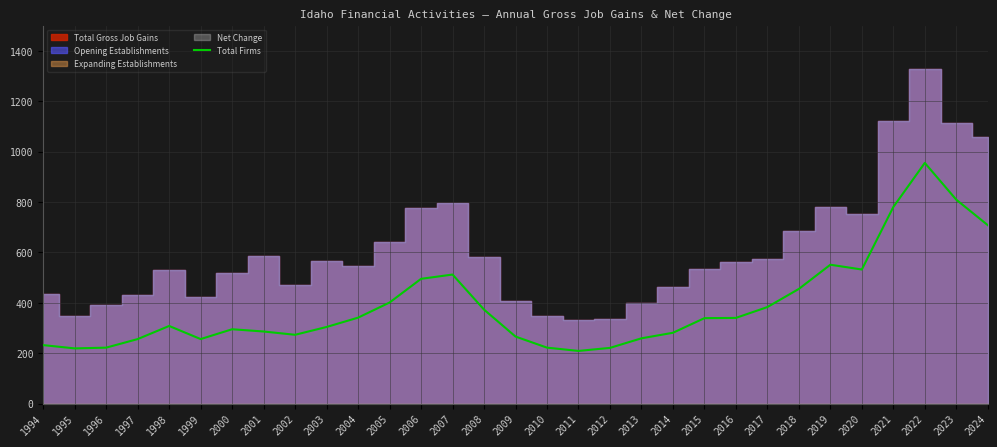

What is the change in value from 2009 to 2023?

+543